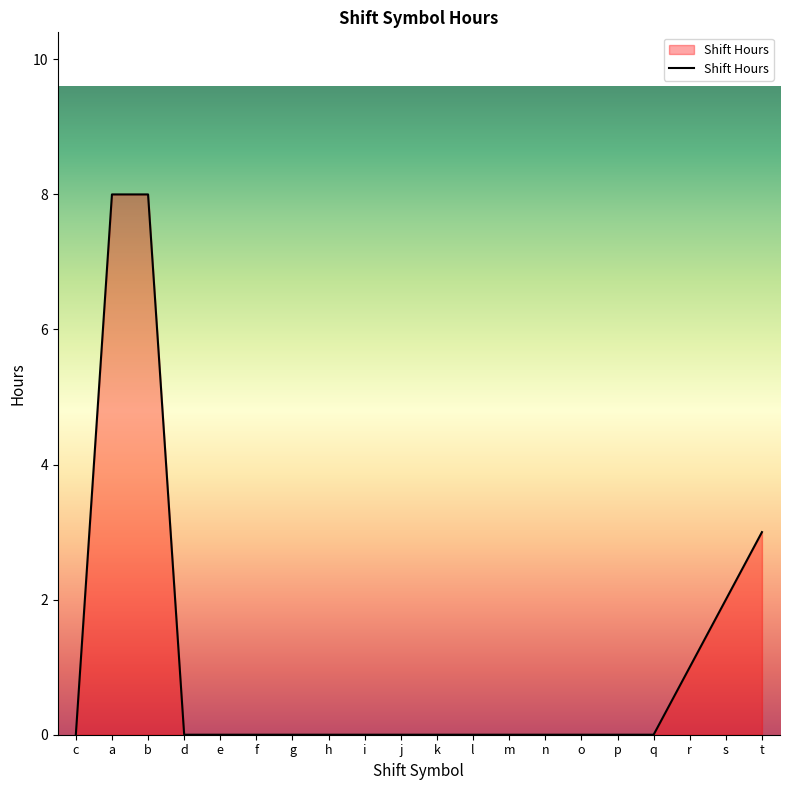

Reading left to right, what are all the values shown in this chart?

0	8	8	0	0	0	0	0	0	0	0	0	0	0	0	0	0	1	2	3